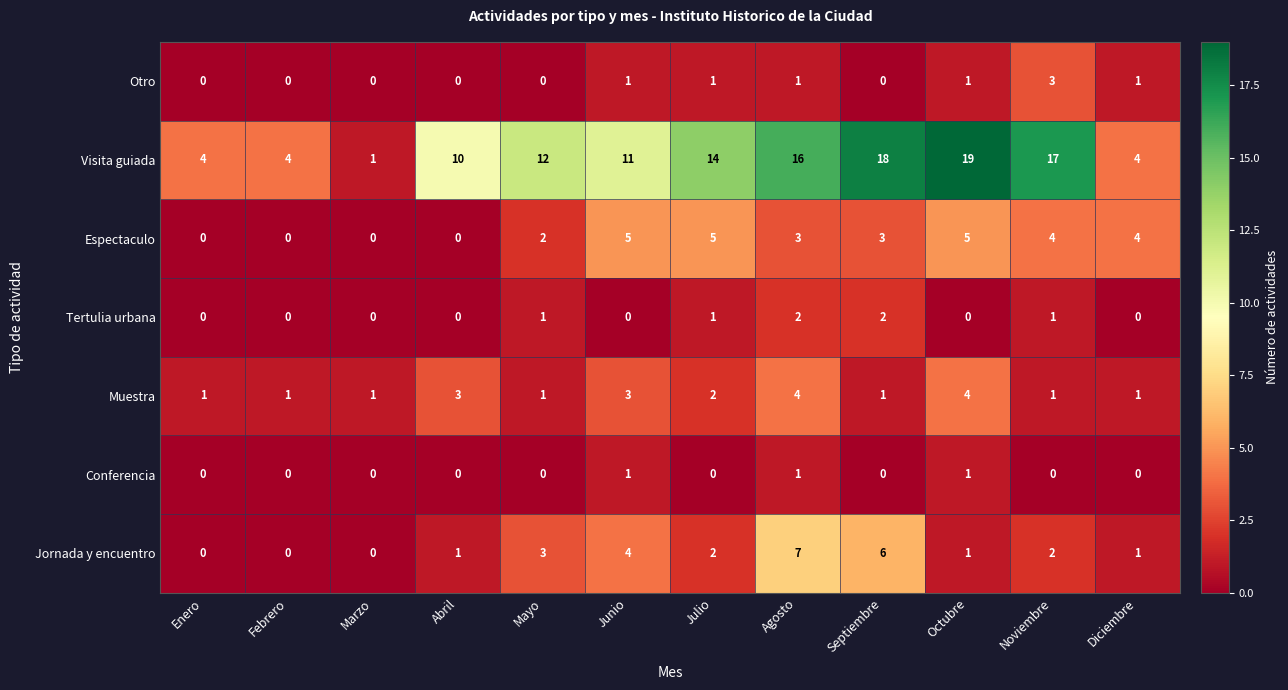

Which series changed the most between Febrero and Septiembre?

Visita guiada